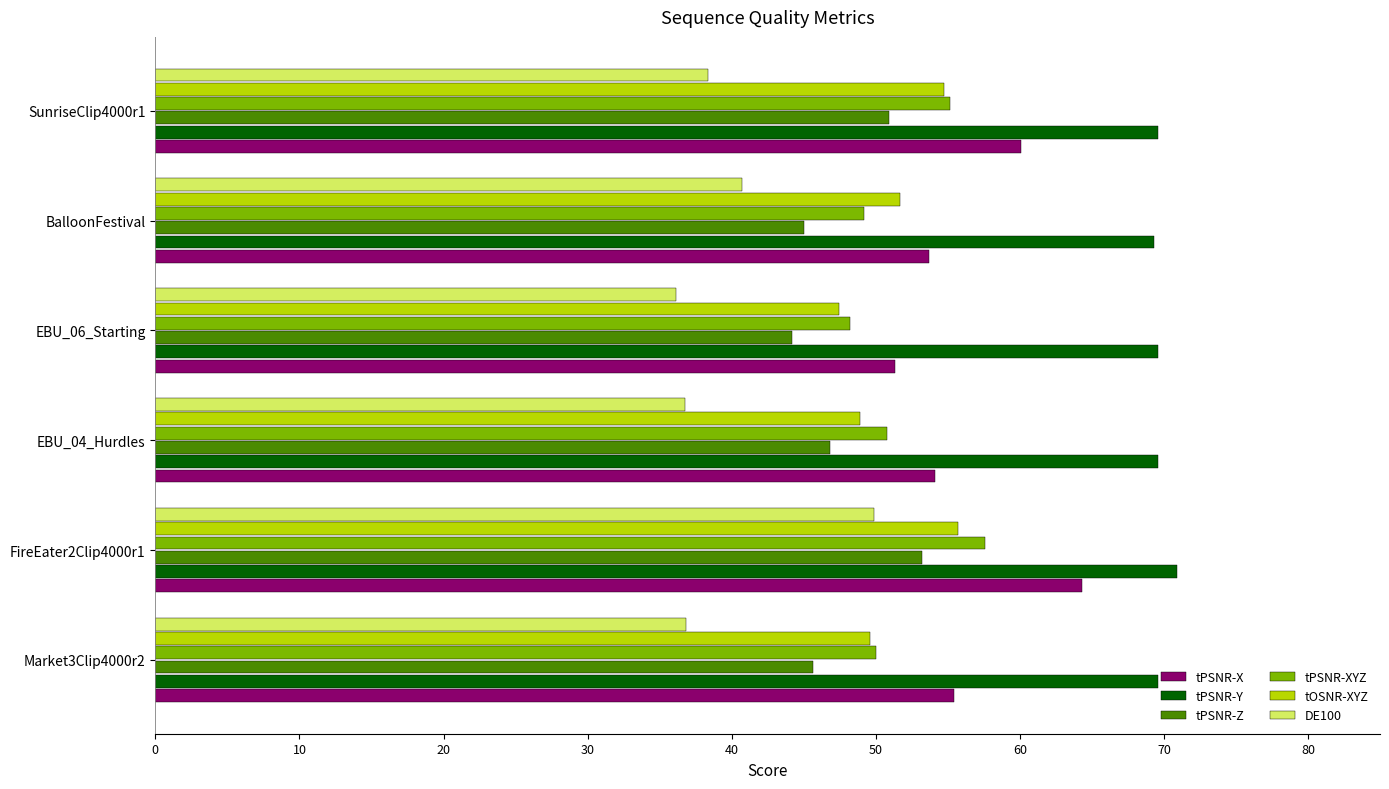

What is the total value across all series at BalloonFestival?

309.6